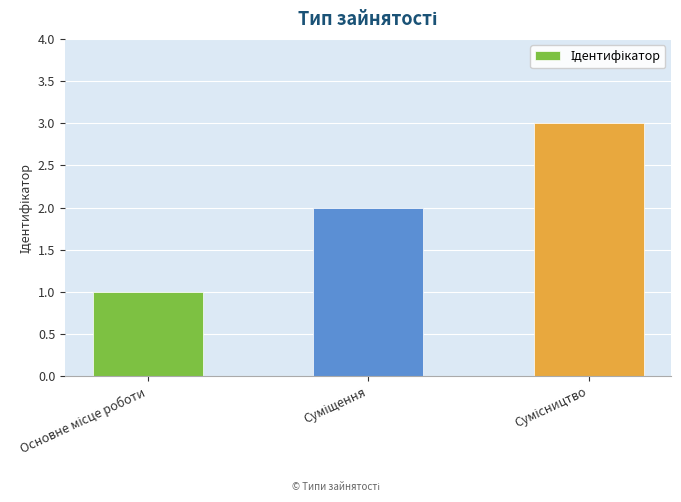

What is the greatest value displayed?

3